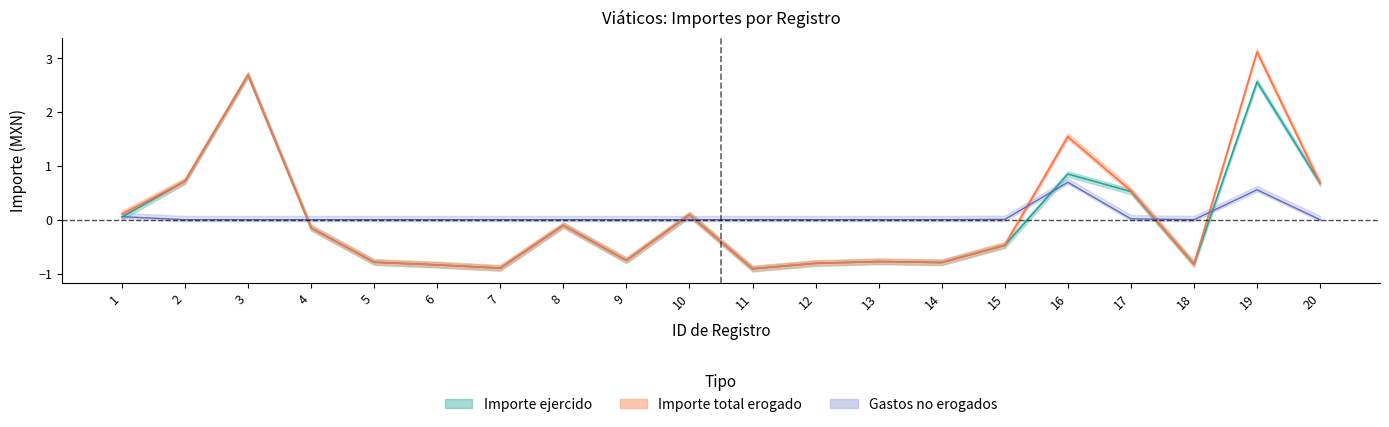

How many data points in Gastos no erogados are above 0?

5